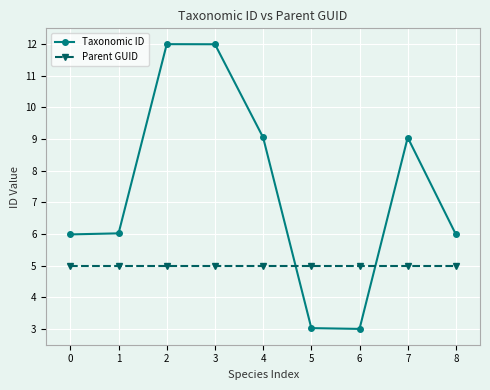

True or false: Taxonomic ID has more than 2 points higher than both neighbors.

False